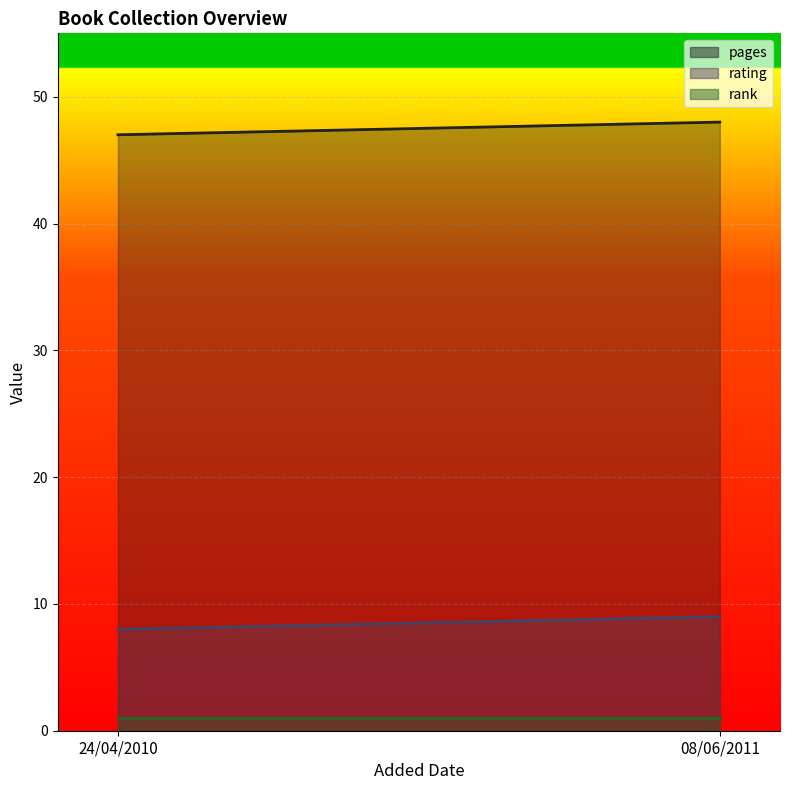

The pages series shows 33 at 08/06/2011. True or false?

False